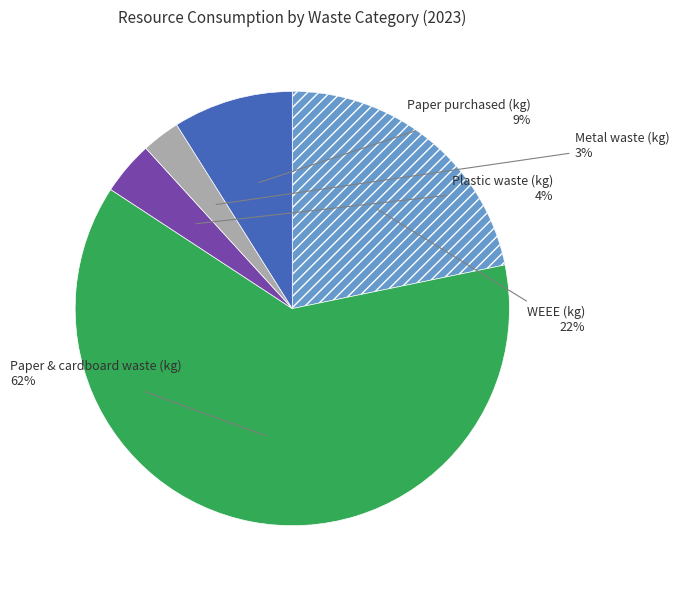

Which slice is the smallest?

Metal waste (kg)